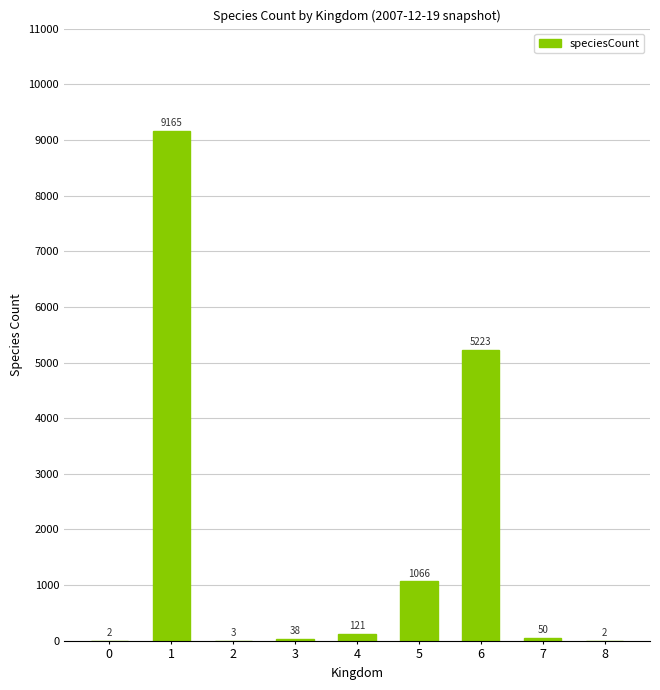

Reading left to right, list all the values displayed in this chart.

2	9165	3	38	121	1066	5223	50	2